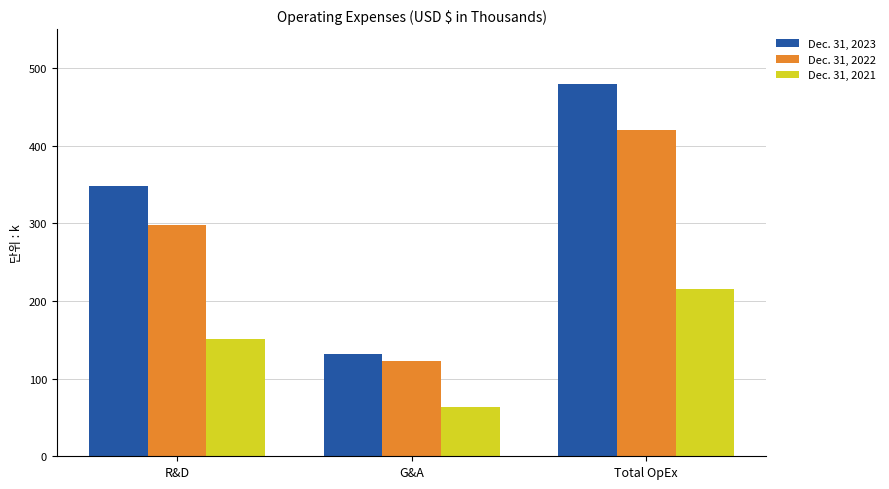

Reading left to right, extract all data points from this chart.

Dec. 31, 2023: 347945	131085	479030
Dec. 31, 2022: 297435	123183	420618
Dec. 31, 2021: 151496	63770	215266